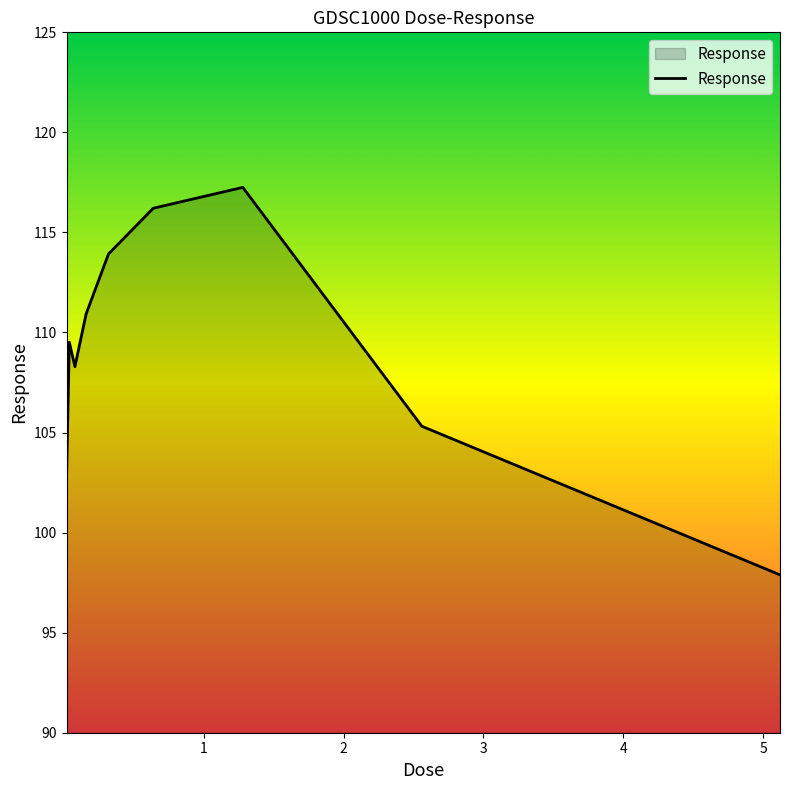

What is the greatest value displayed?

117.3